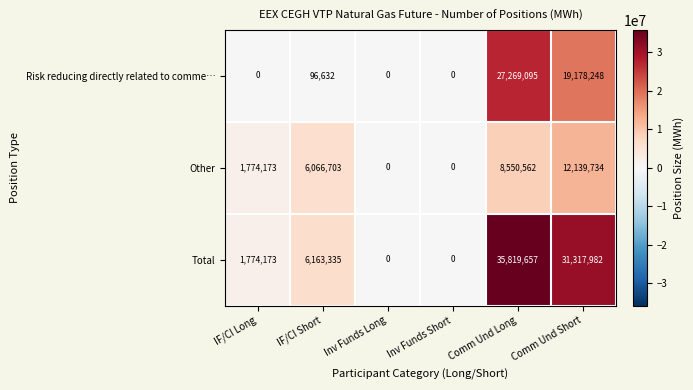

What is the greatest value displayed?

35819657